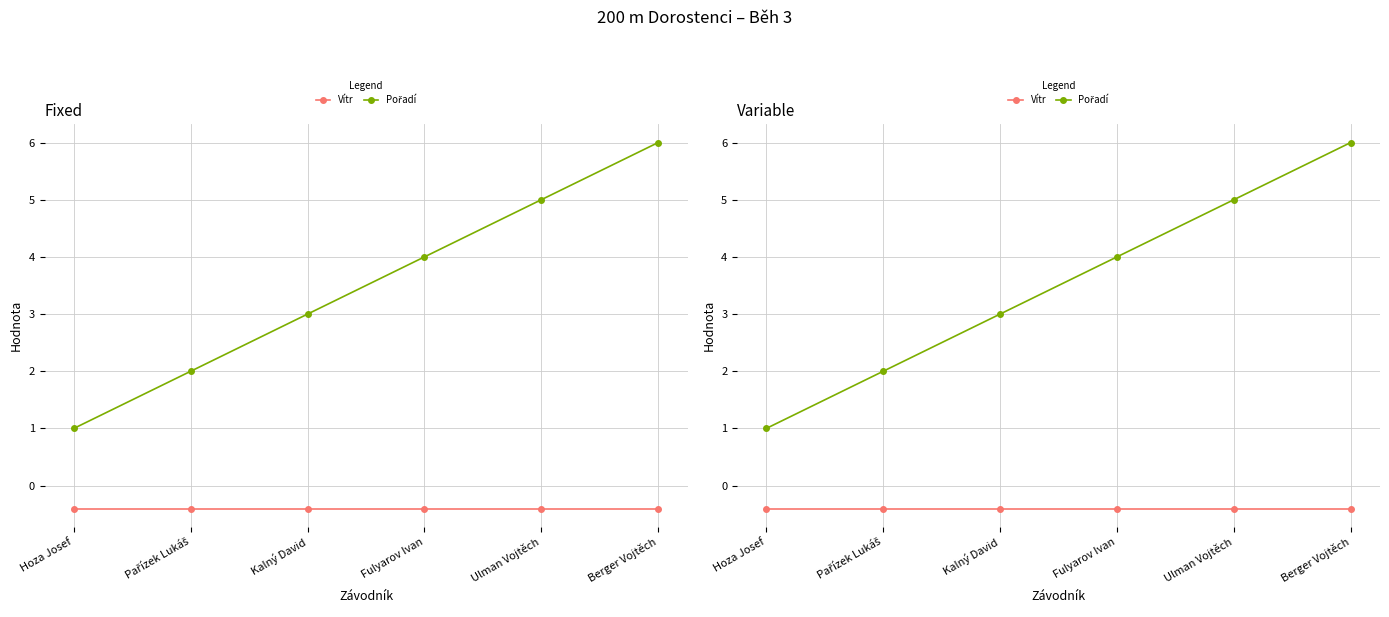

What is the smallest value displayed?

-0.4